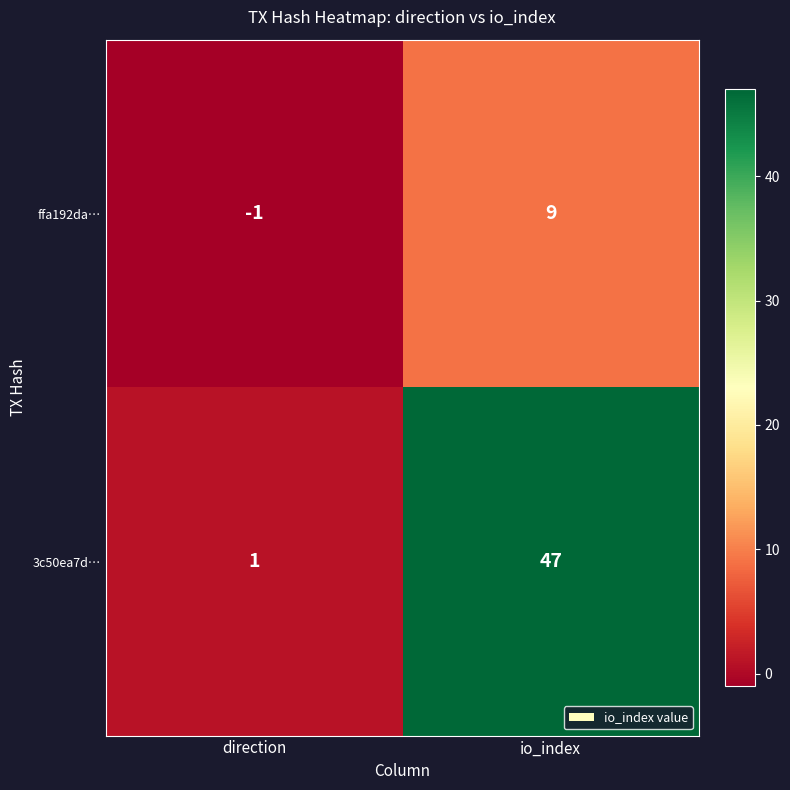

Reading left to right, what are all the values shown in this chart?

ffa192da…: direction=-1	io_index=9
3c50ea7d…: direction=1	io_index=47